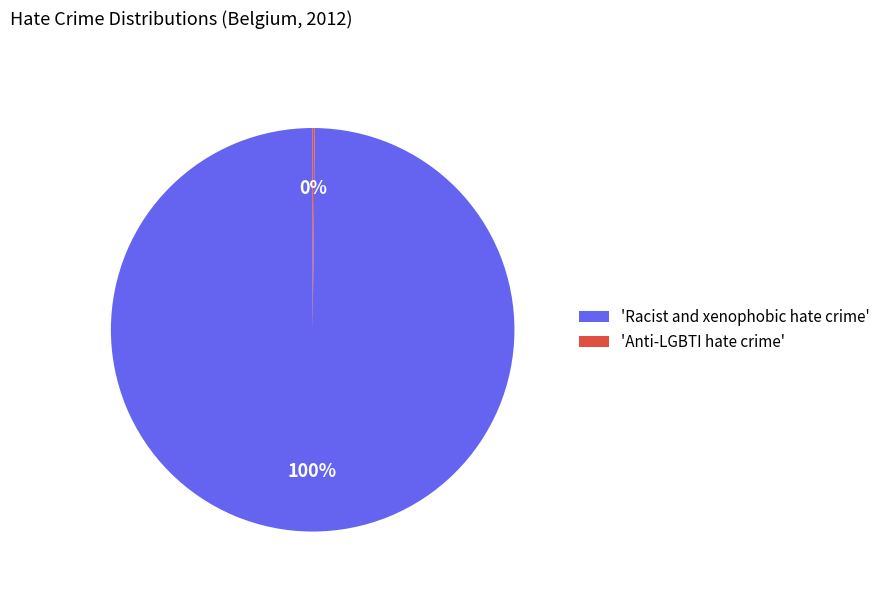

Is it true that 'Racist and xenophobic hate crime' is 100% of the pie?

True